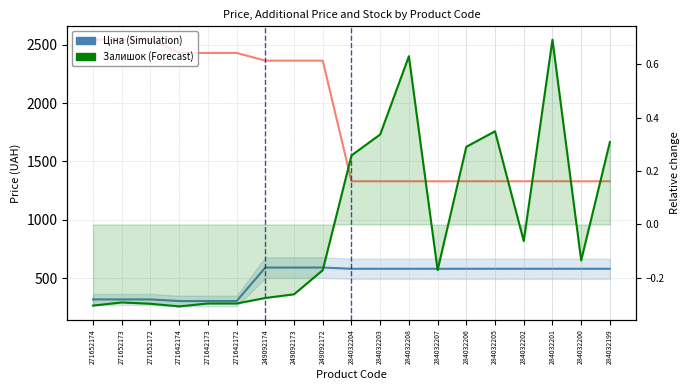

True or false: Залишок (norm) and Ціна cross at least once.

False